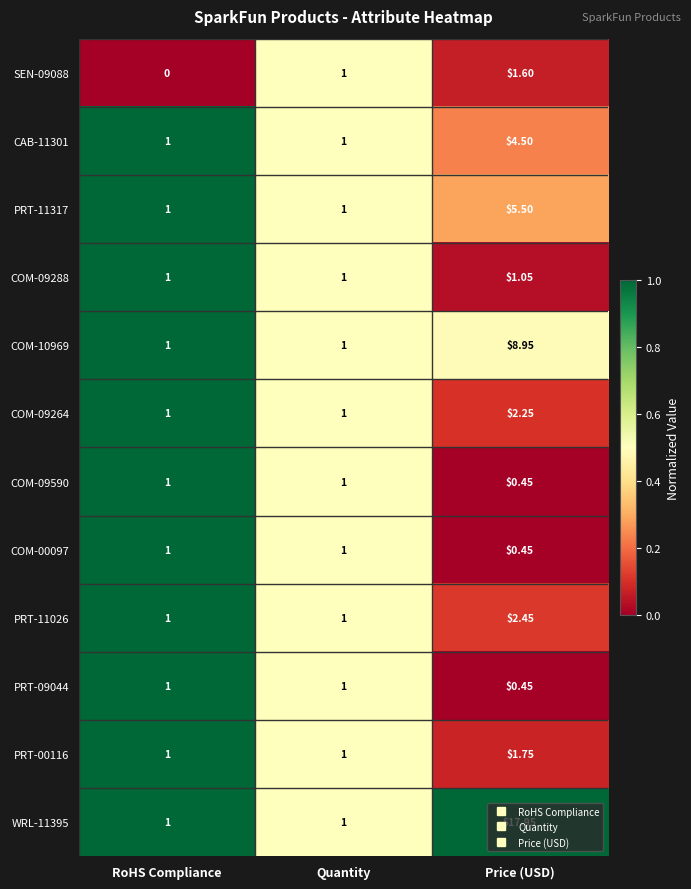

What is the total value across all series at Price (USD)?

47.4